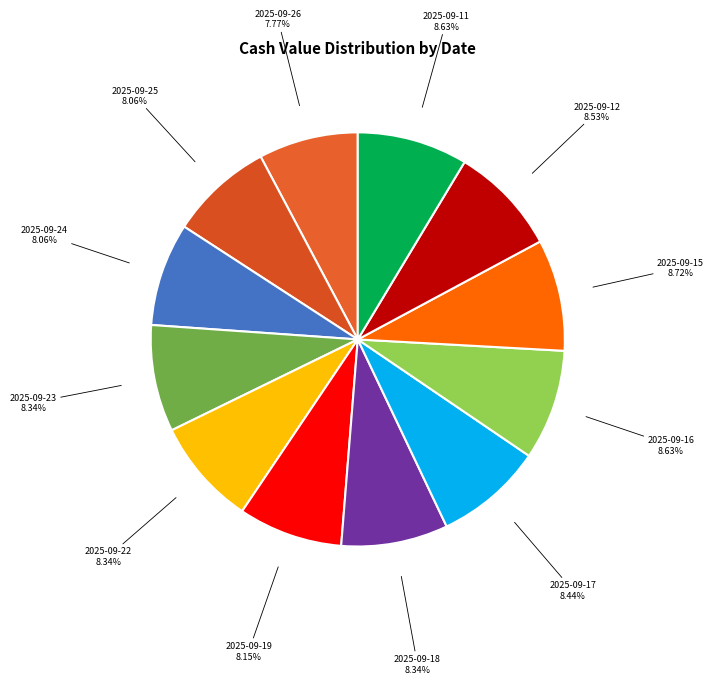

Is it true that 2025-09-17 is 8% of the pie?

True